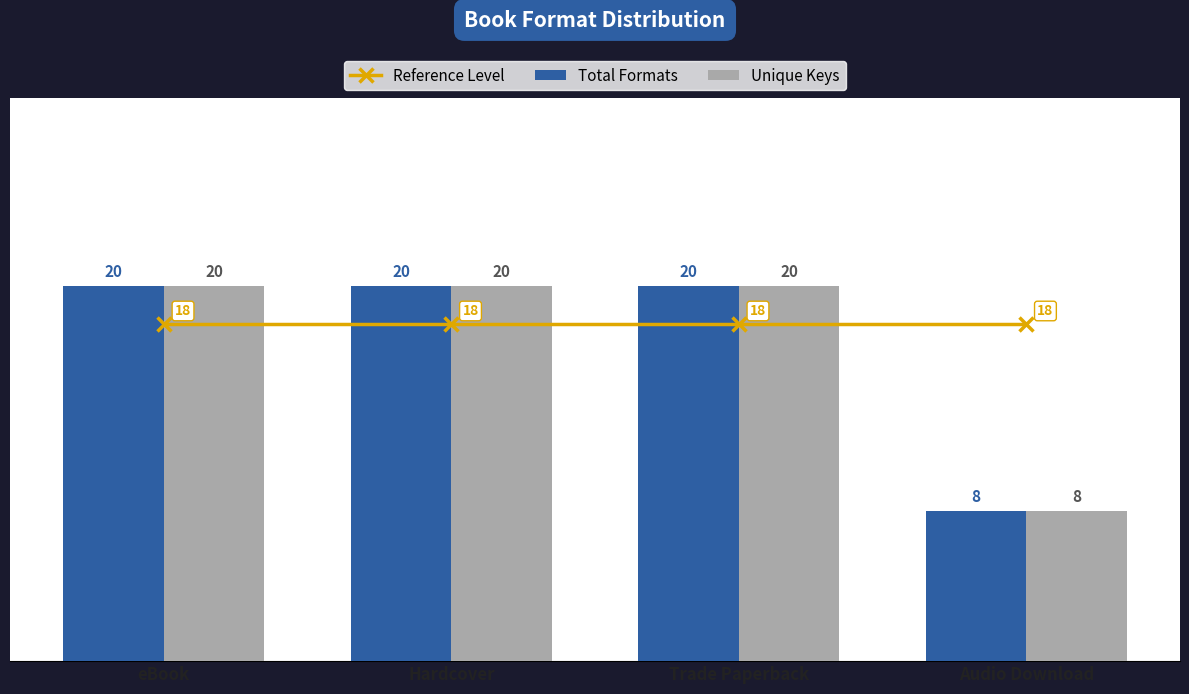

Rank the categories by Reference Level value from lowest to highest.

eBook, Hardcover, Trade Paperback, Audio Download